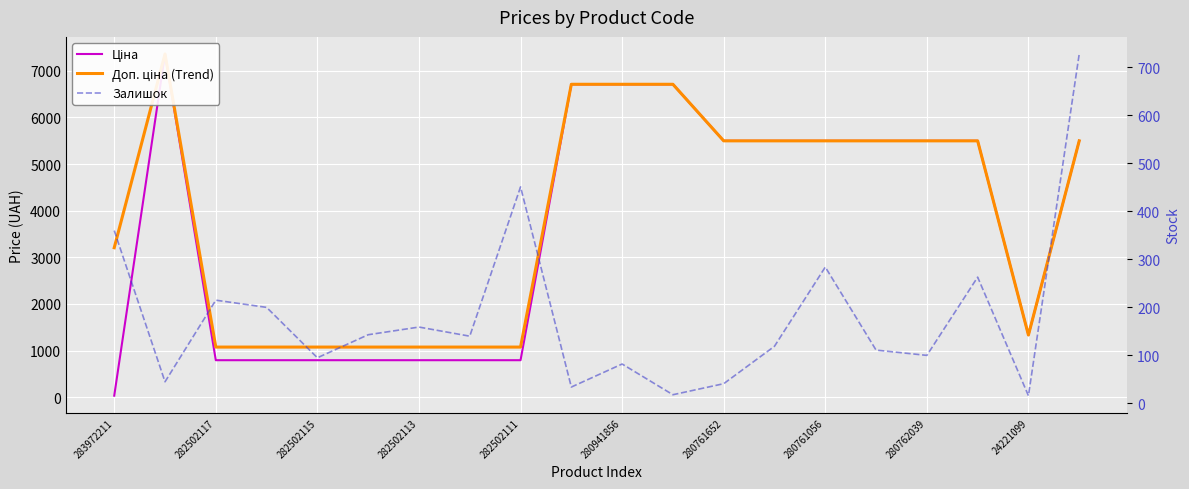

At how many categories does at least one series exceed 514?

20